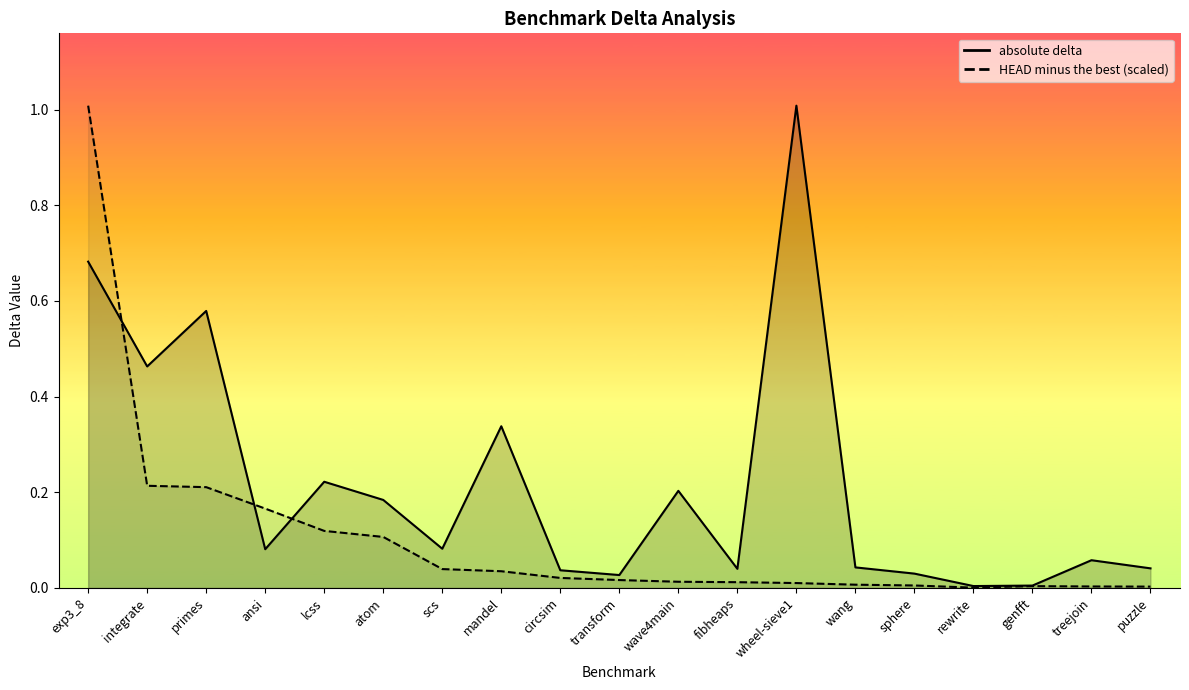

Reading left to right, list all the values displayed in this chart.

absolute delta: exp3_8=0.7	integrate=0.5	primes=0.6	ansi=0.1	lcss=0.2	atom=0.2	scs=0.1	mandel=0.3	circsim=0.0	transform=0.0	wave4main=0.2	fibheaps=0.0	wheel-sieve1=1.0	wang=0.0	sphere=0.0	rewrite=0.0	genfft=0.0	treejoin=0.1	puzzle=0.0
HEAD minus the best: exp3_8=1.0	integrate=0.2	primes=0.2	ansi=0.2	lcss=0.1	atom=0.1	scs=0.0	mandel=0.0	circsim=0.0	transform=0.0	wave4main=0.0	fibheaps=0.0	wheel-sieve1=0.0	wang=0.0	sphere=0.0	rewrite=0.0	genfft=0.0	treejoin=0.0	puzzle=0.0